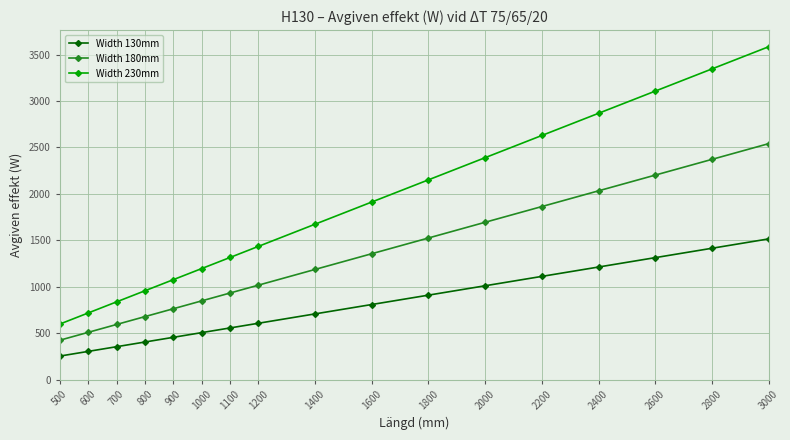

What is the average value of the Width 180mm series?

1325.3